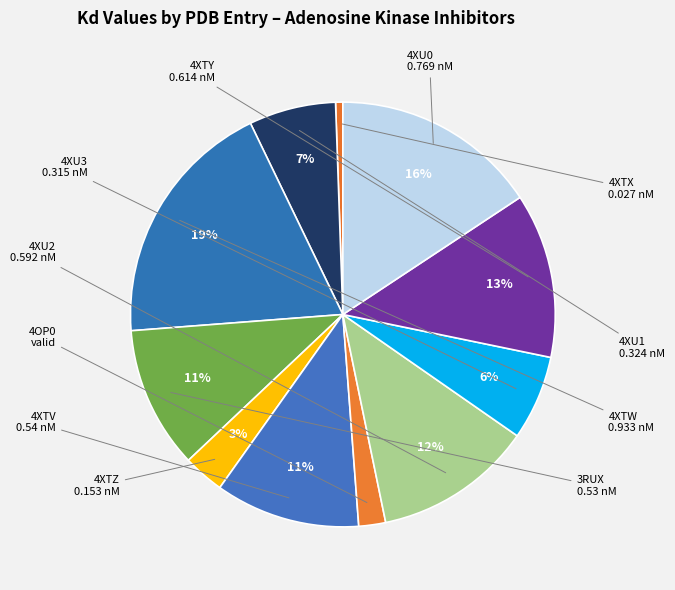

Count the number of slices in the pie.

11